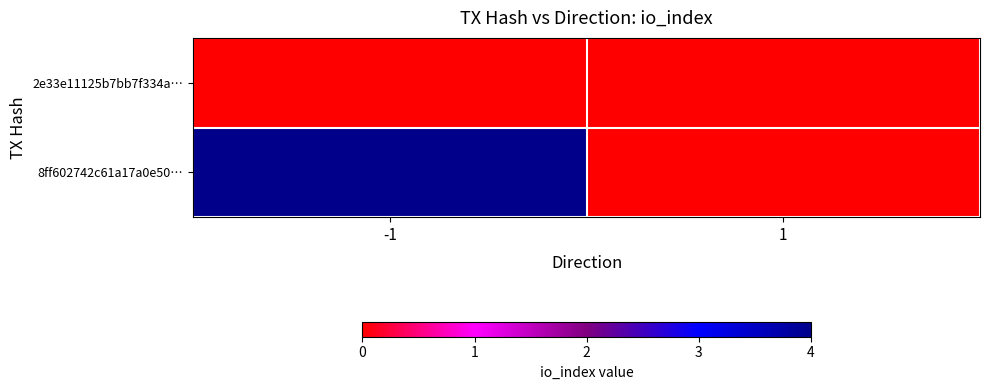

Reading left to right, list all the values displayed in this chart.

2e33e11125b7bb7f334a…: -1=0	1=0
8ff602742c61a17a0e50…: -1=4	1=0